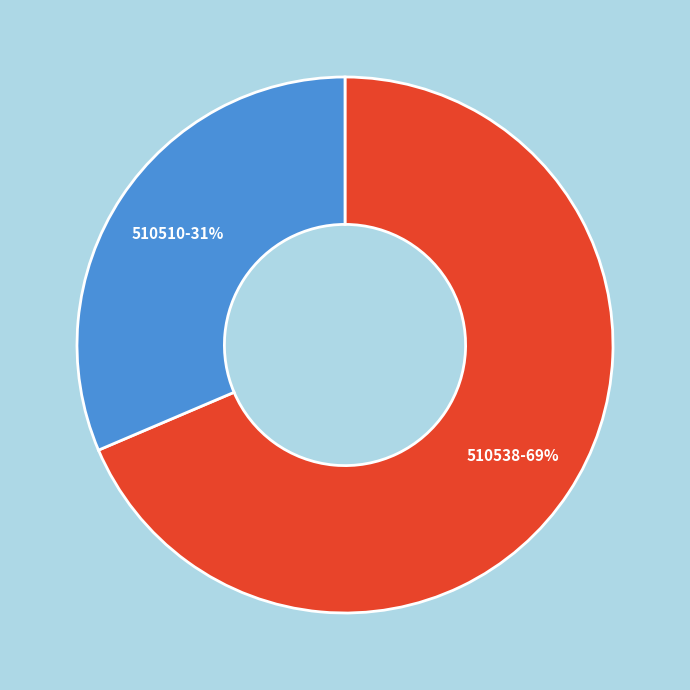

Does any single category account for the majority?

Yes